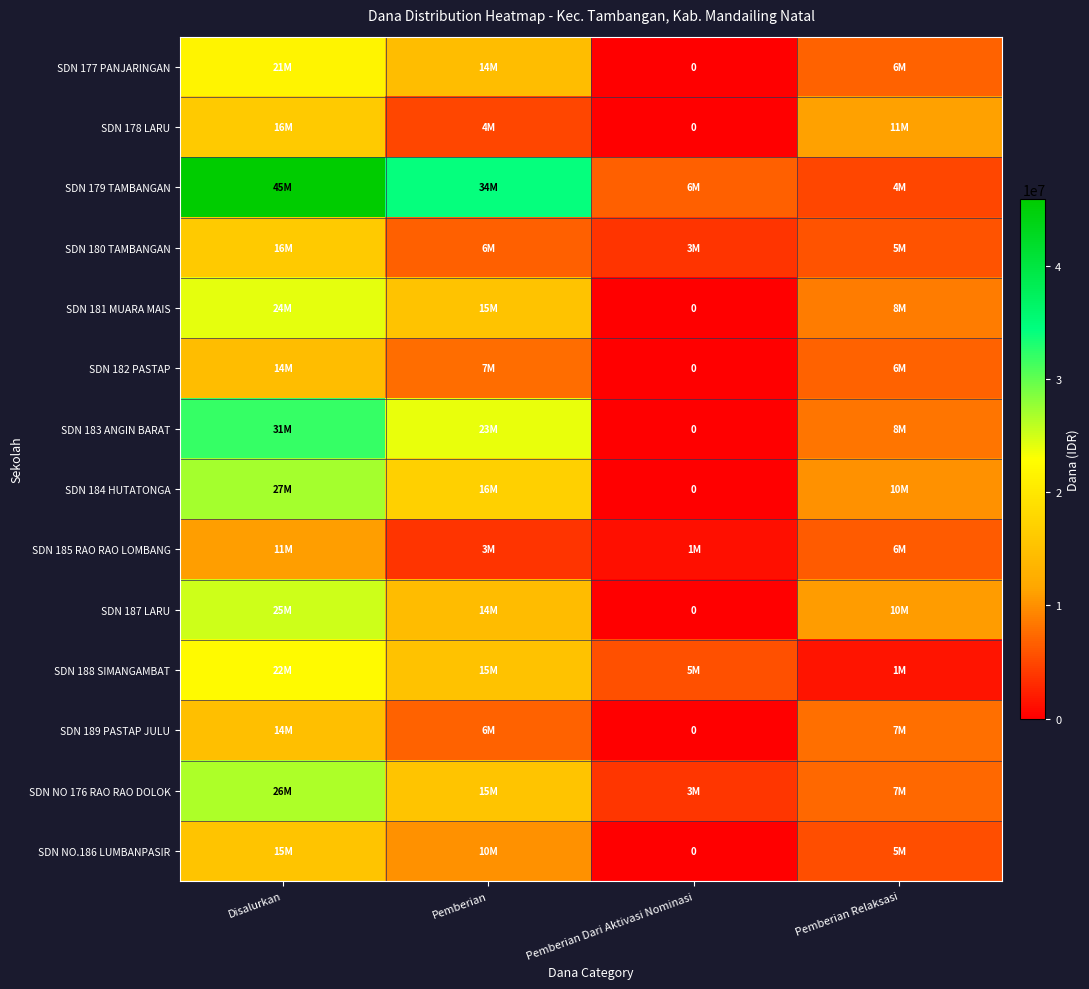

How many series are shown in this chart?

14